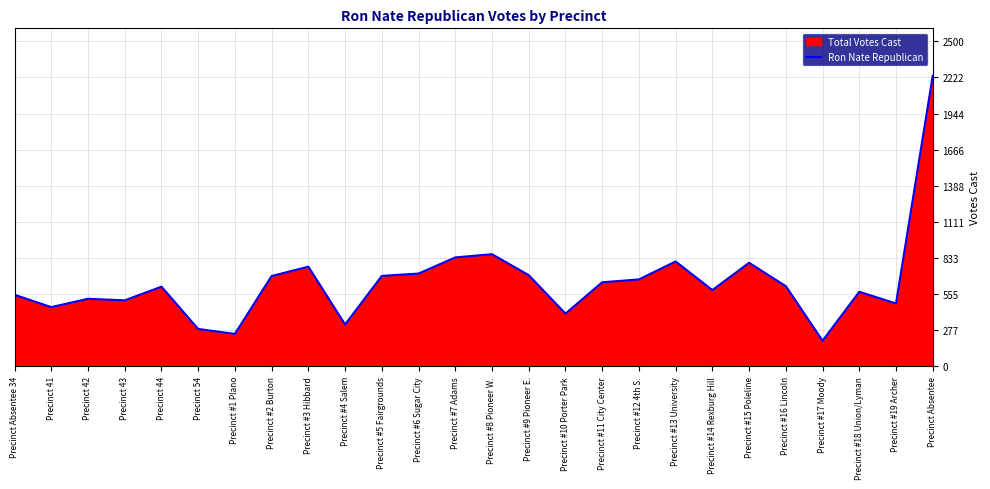

What position from the left is Precinct 43?

4